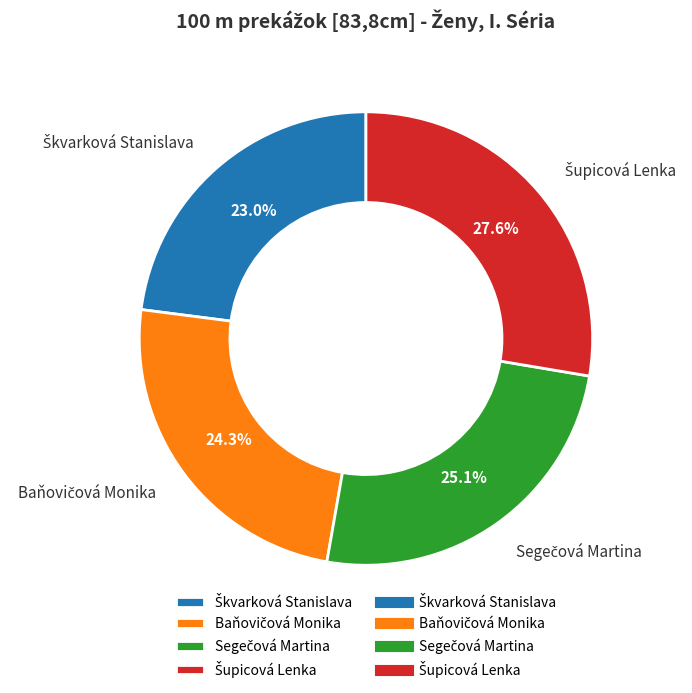

Is there a majority slice in this chart?

No